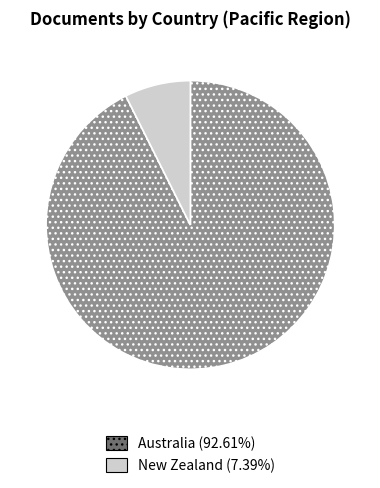

The New Zealand slice represents 1% of the pie. True or false?

False